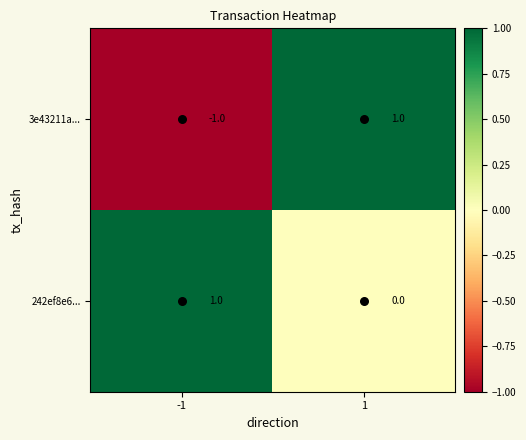

At which category does the chart reach its minimum across all series?

-1